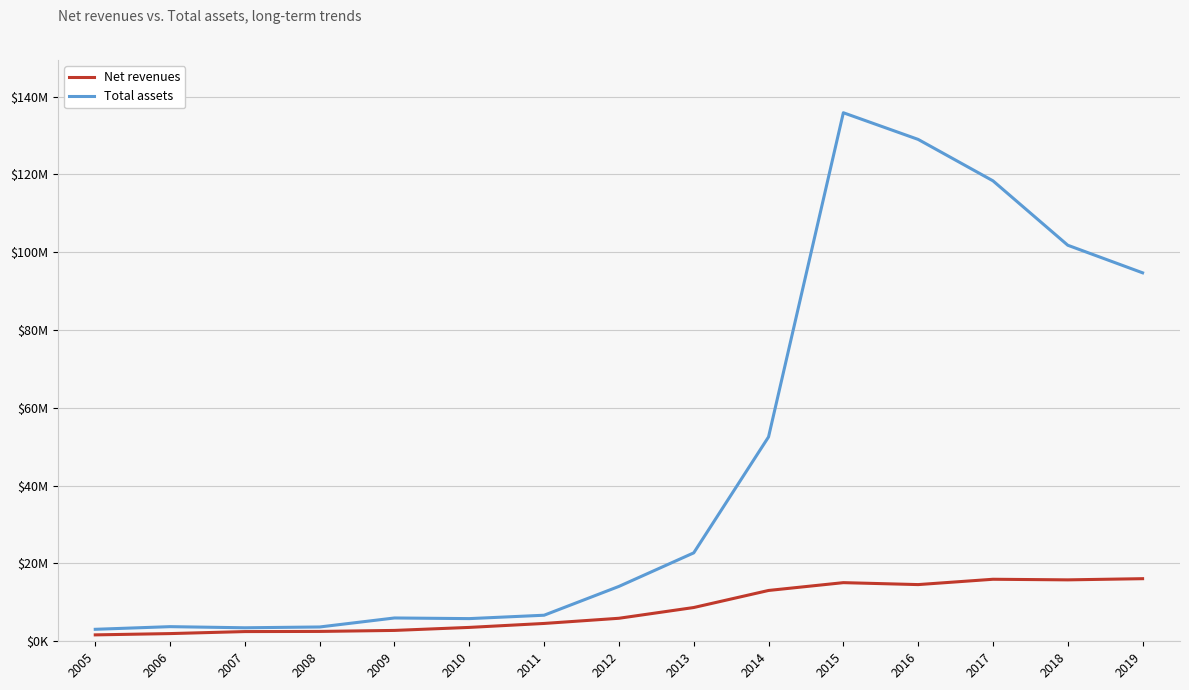

Is this an area chart (filled region under the line)?

No